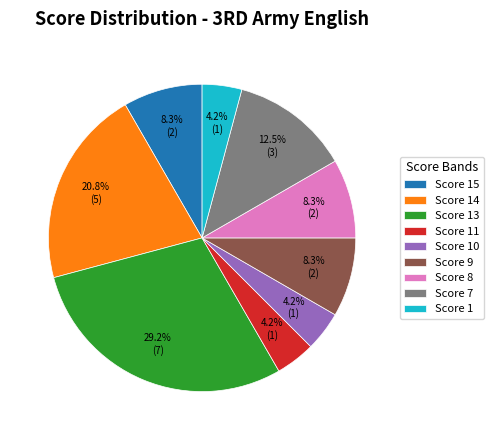

What portion of the pie excludes Score 10?

95.8%